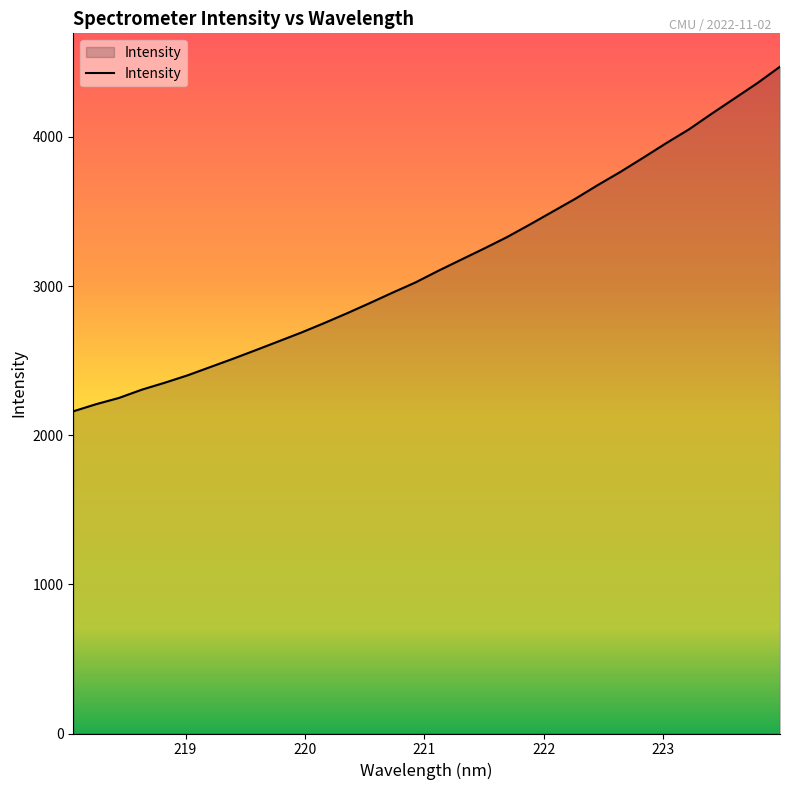

What is the difference between the maximum and minimum values?

2311.0